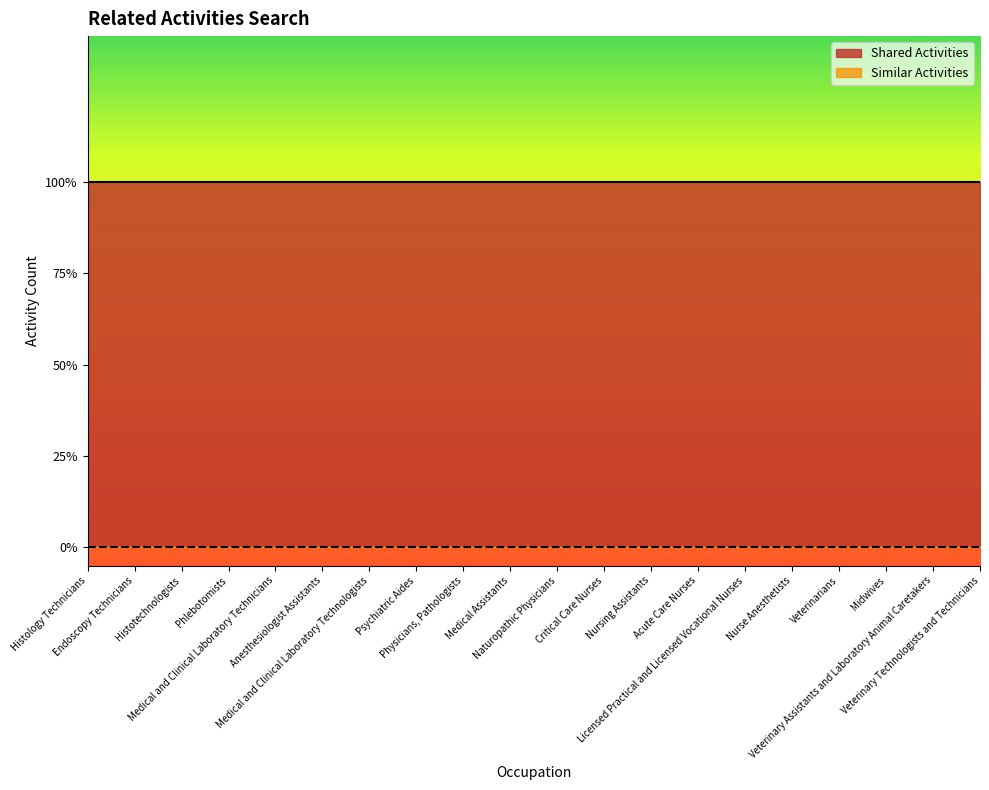

Between Histology Technicians and Histotechnologists, which series saw the biggest shift?

Shared Activities